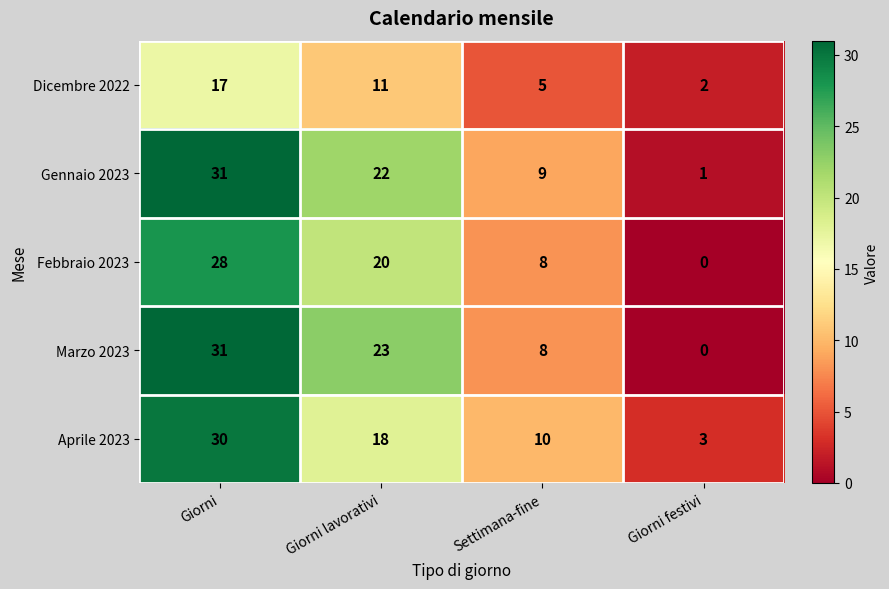

Reading right to left, list all the values displayed in this chart.

Dicembre 2022: Giorni festivi=2	Settimana-fine=5	Giorni lavorativi=11	Giorni=17
Gennaio 2023: Giorni festivi=1	Settimana-fine=9	Giorni lavorativi=22	Giorni=31
Febbraio 2023: Giorni festivi=0	Settimana-fine=8	Giorni lavorativi=20	Giorni=28
Marzo 2023: Giorni festivi=0	Settimana-fine=8	Giorni lavorativi=23	Giorni=31
Aprile 2023: Giorni festivi=3	Settimana-fine=10	Giorni lavorativi=18	Giorni=30